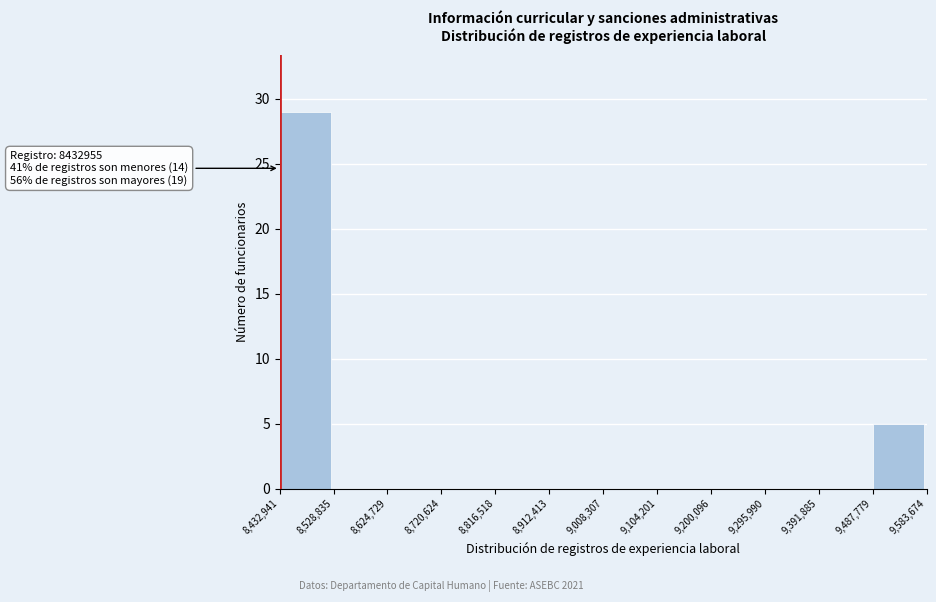

Which range on the x-axis has the tallest bar?

8,432,941 to 8,528,835